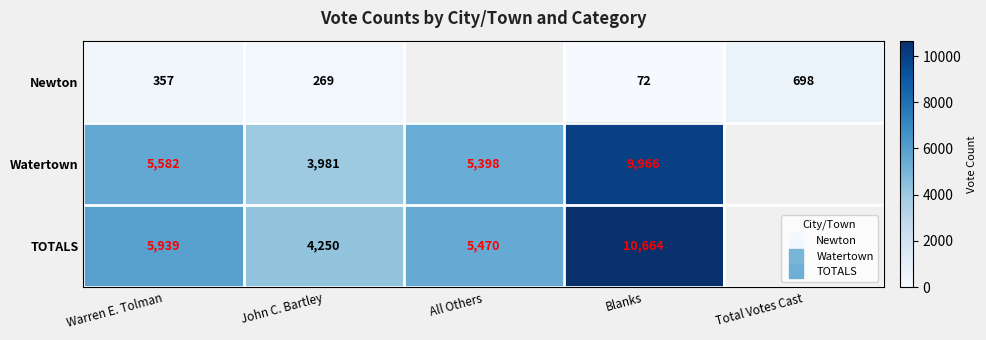

At which category is the sum across all series the highest?

Blanks